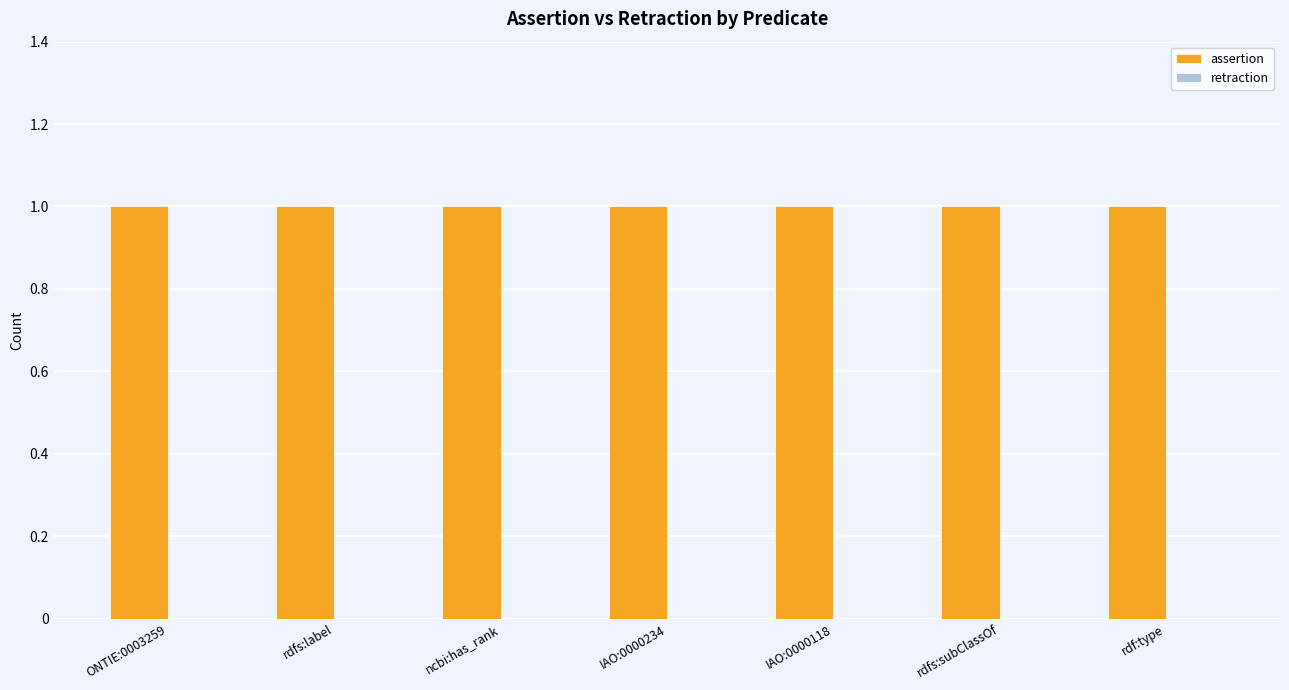

Reading right to left, list all the values displayed in this chart.

assertion: rdf:type=1	rdfs:subClassOf=1	IAO:0000118=1	IAO:0000234=1	ncbi:has_rank=1	rdfs:label=1	ONTIE:0003259=1
retraction: rdf:type=0	rdfs:subClassOf=0	IAO:0000118=0	IAO:0000234=0	ncbi:has_rank=0	rdfs:label=0	ONTIE:0003259=0